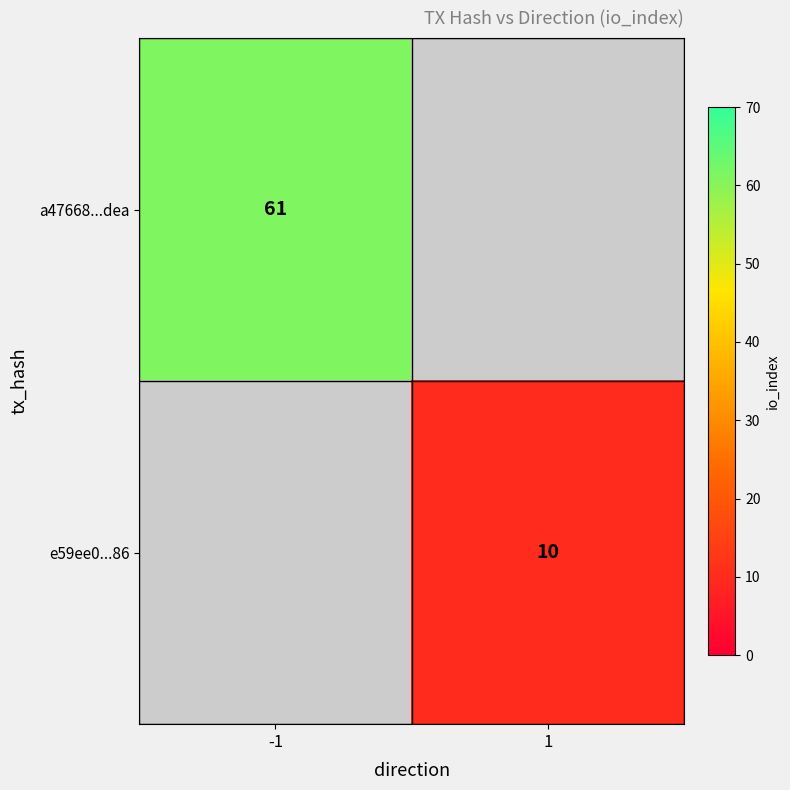

Is it true that a47668...dea equals 40 at -1?

False